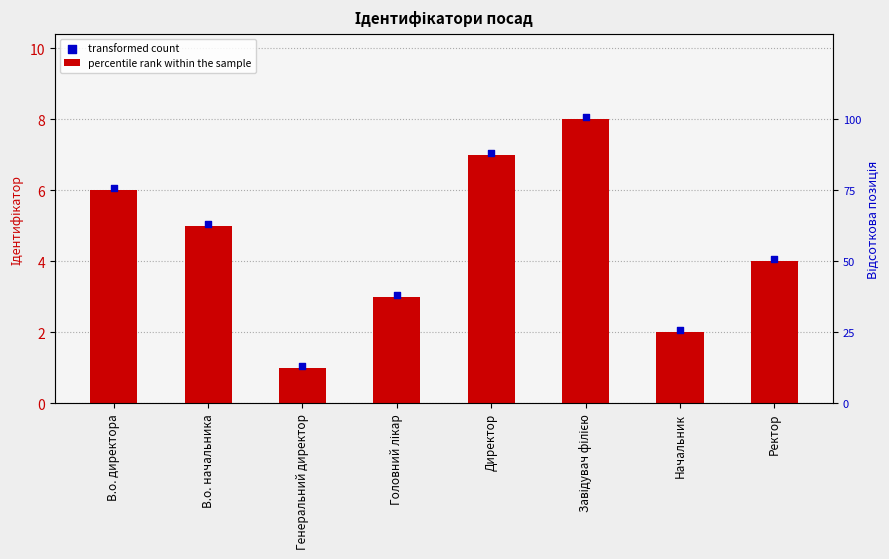

Is the value of Відсоткова позиція at В.о. начальника greater than the value of Ідентифікатор (transformed count) at Генеральний директор?

Yes